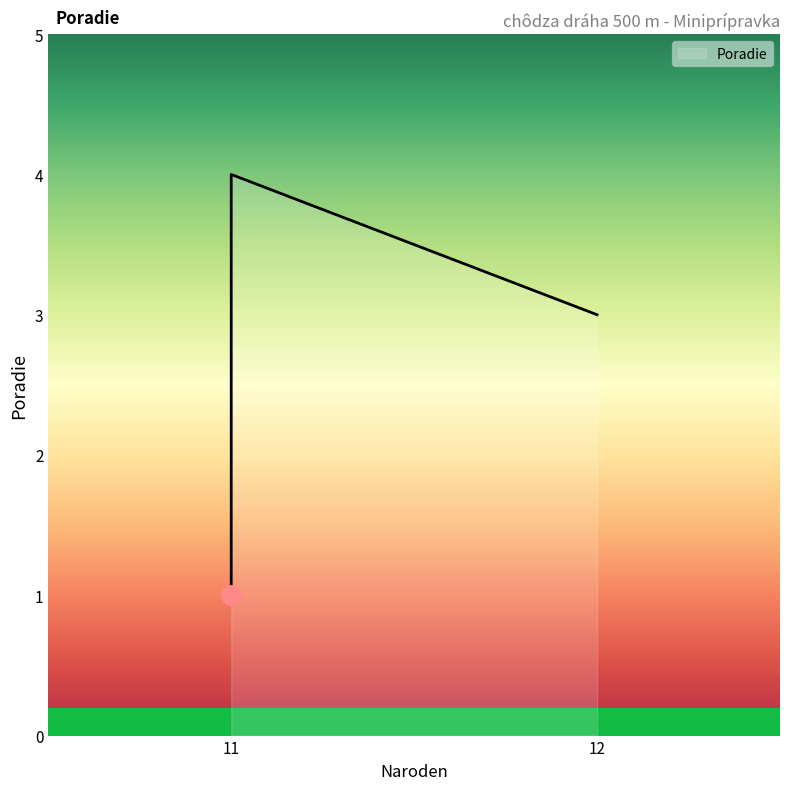

What is the sum of the values at Sofková Natália (11) and Lasicová Nina (11)?

5